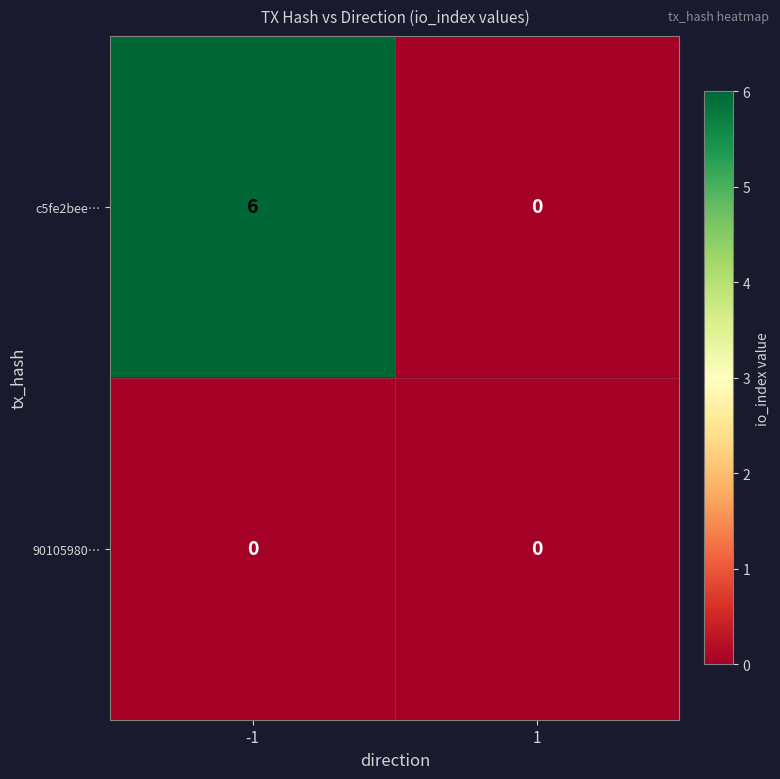

Rank the series by their maximum value, from highest to lowest.

c5fe2bee…, 90105980…